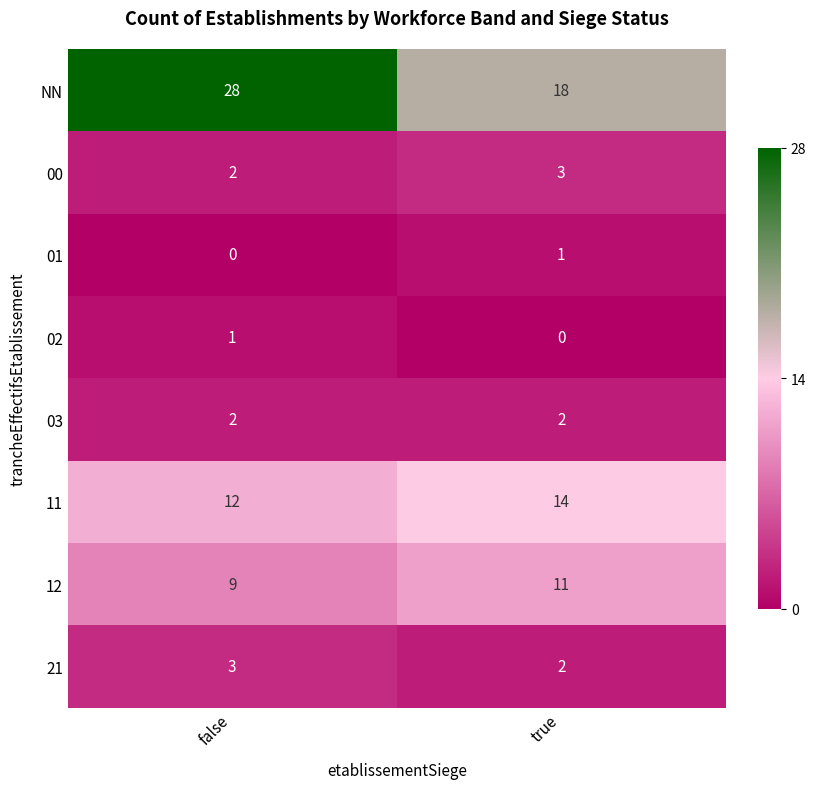

At which label does 01 reach its peak?

true